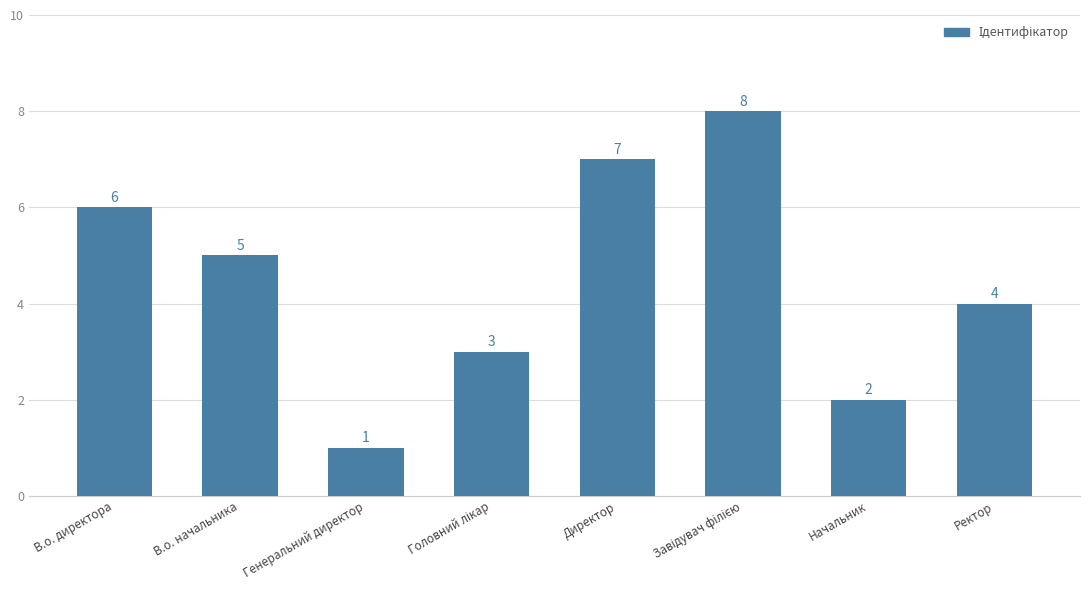

Count the number of categories in the chart.

8